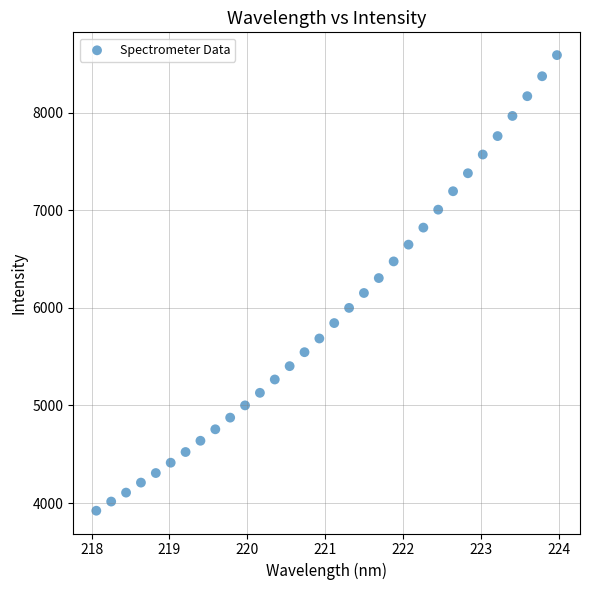

What is the range of X values (max minus min)?

5.9